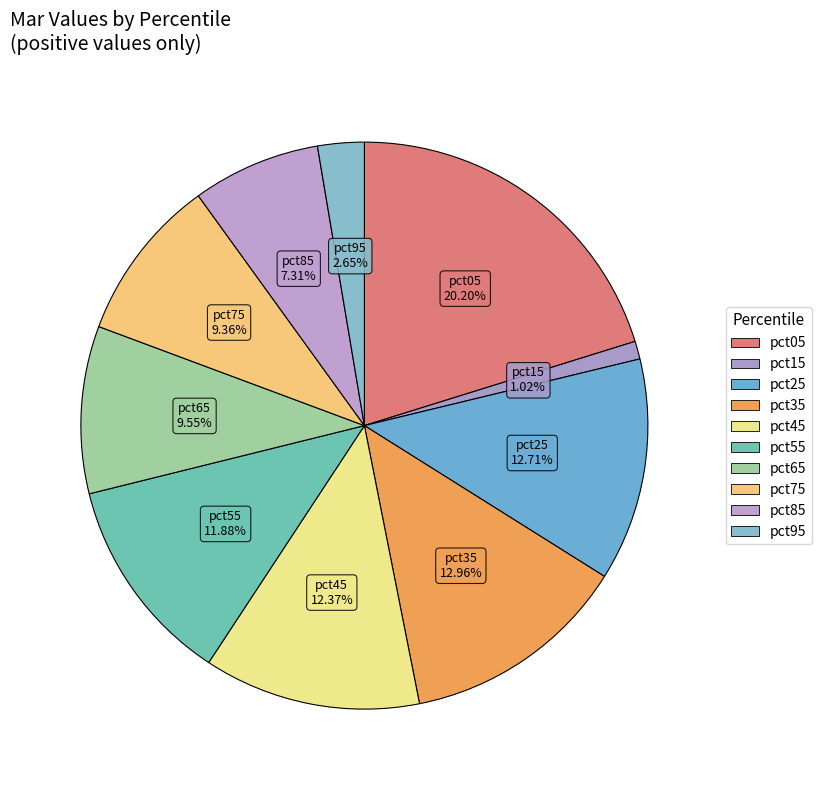

Count the number of slices in the pie.

10